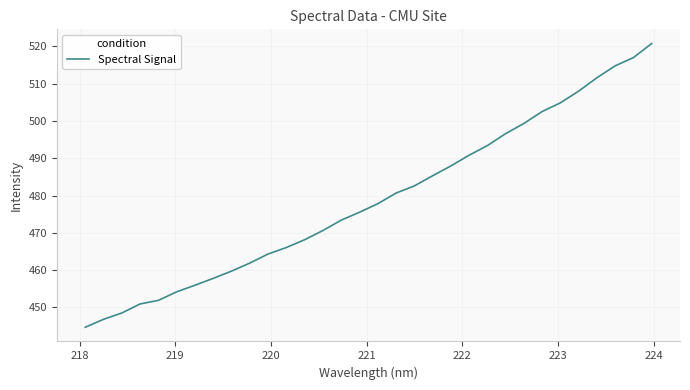

Is this an area chart (filled region under the line)?

No